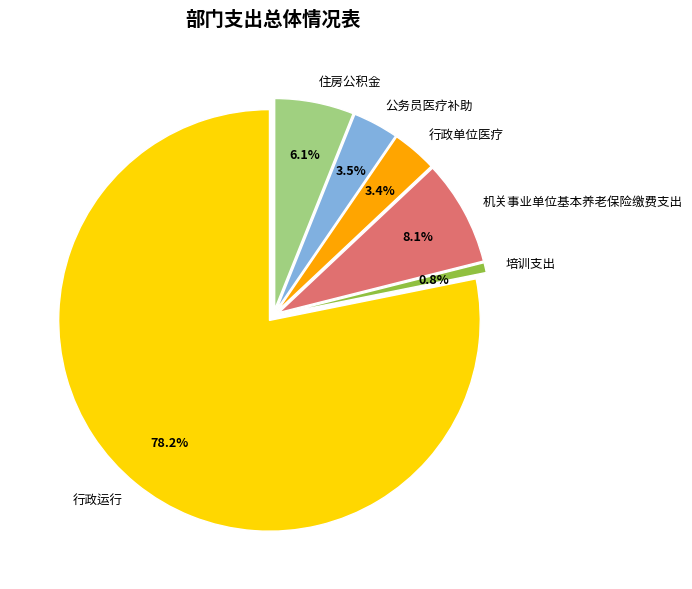

What portion of the pie excludes 住房公积金?

93.9%